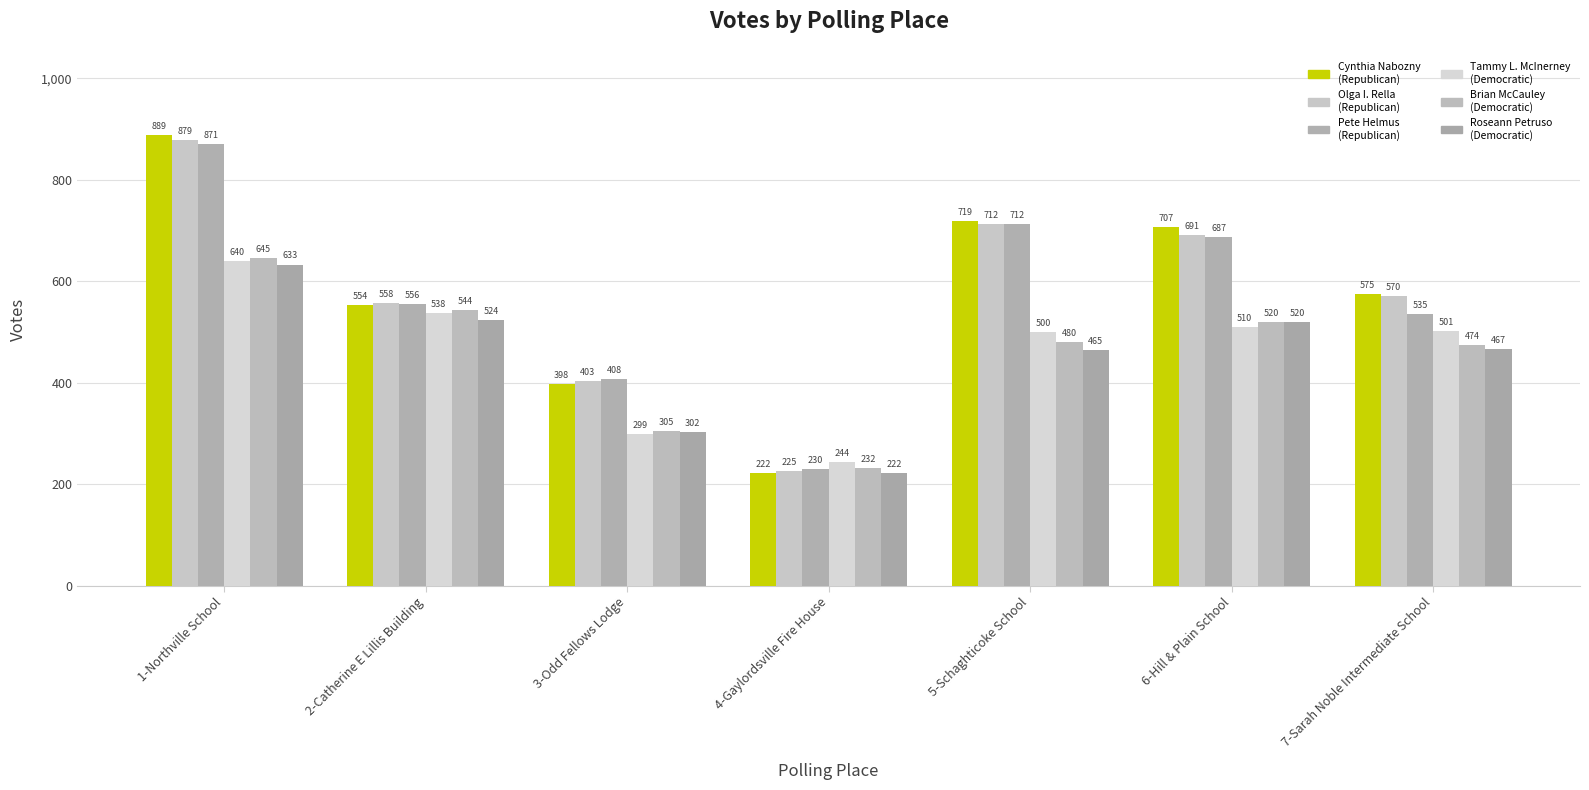

True or false: Cynthia NaboznyRepublican has a value of 889 at 1-Northville School.

True